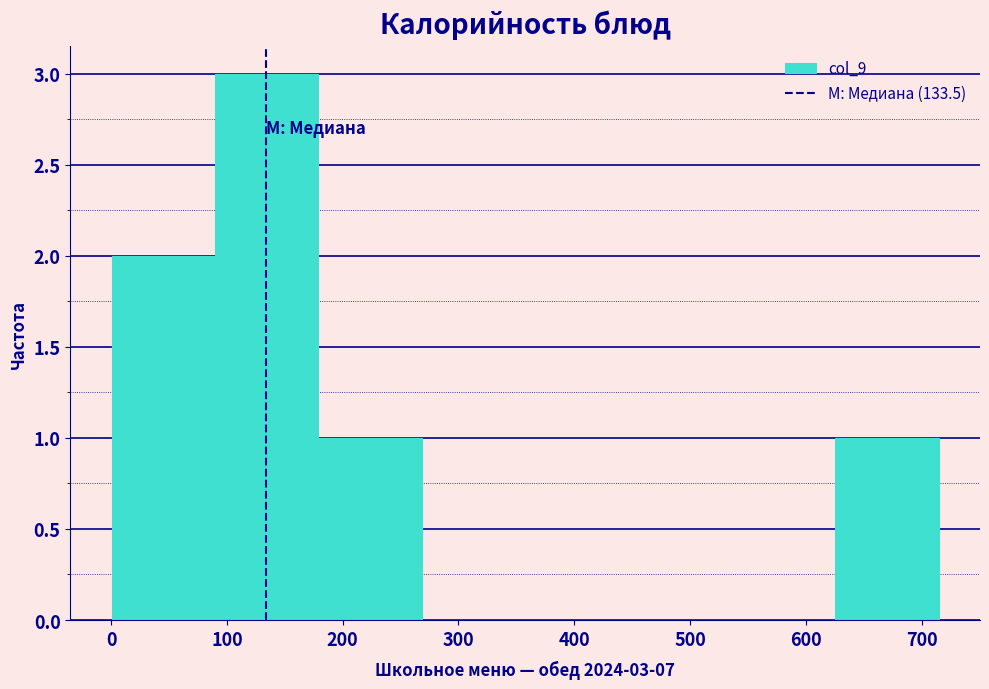

Which range on the x-axis has the tallest bar?

90 to 180